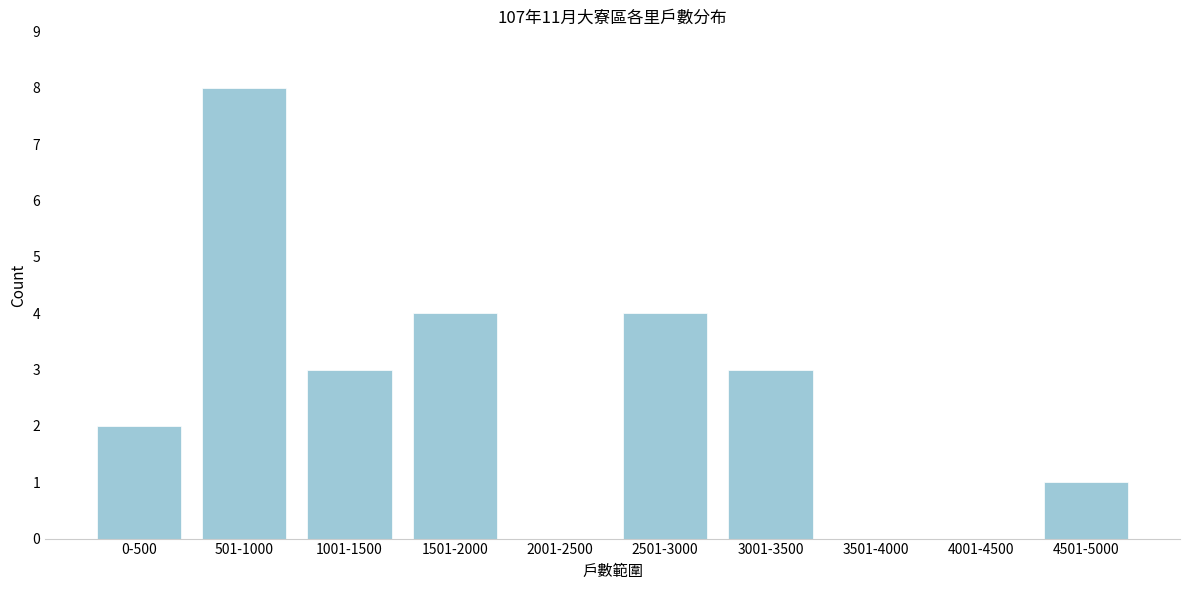

Reading left to right, list all the values displayed in this chart.

0-500=2	501-1000=8	1001-1500=3	1501-2000=4	2001-2500=0	2501-3000=4	3001-3500=3	3501-4000=0	4001-4500=0	4501-5000=1